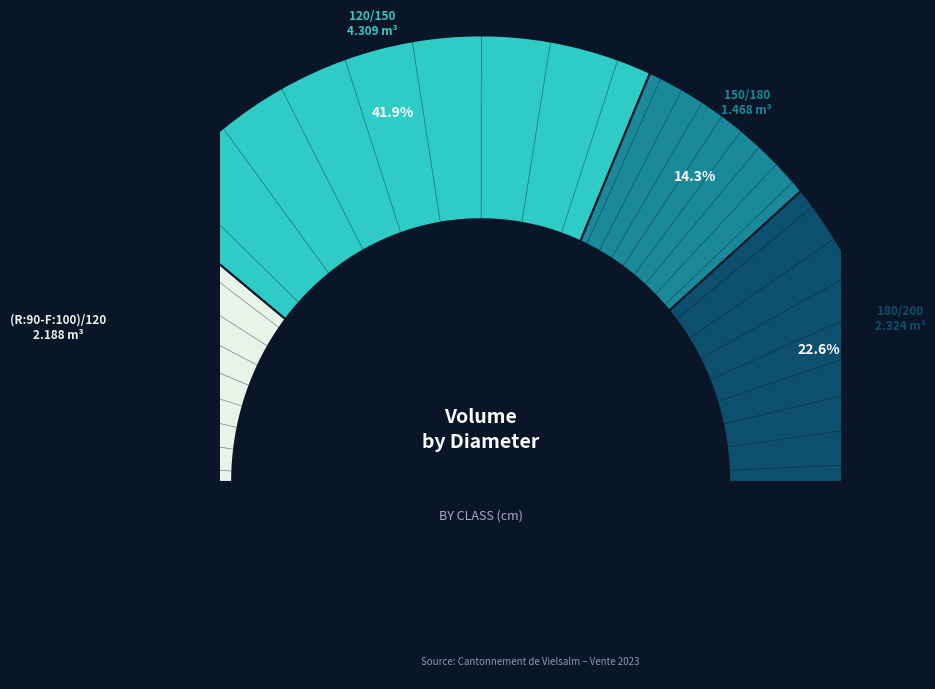

To the nearest percent, what portion does (R:90-F:100)/120 represent?

21%